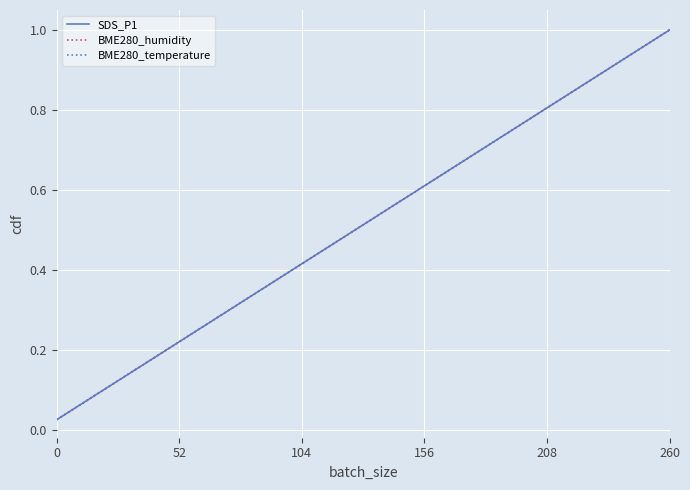

True or false: SDS_P1 and BME280_temperature cross at least once.

False